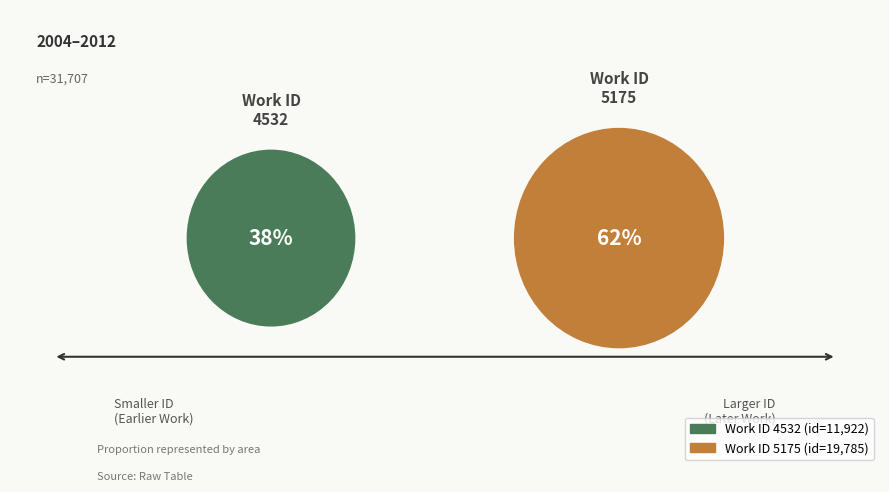

Which category has the biggest portion of the pie?

5175